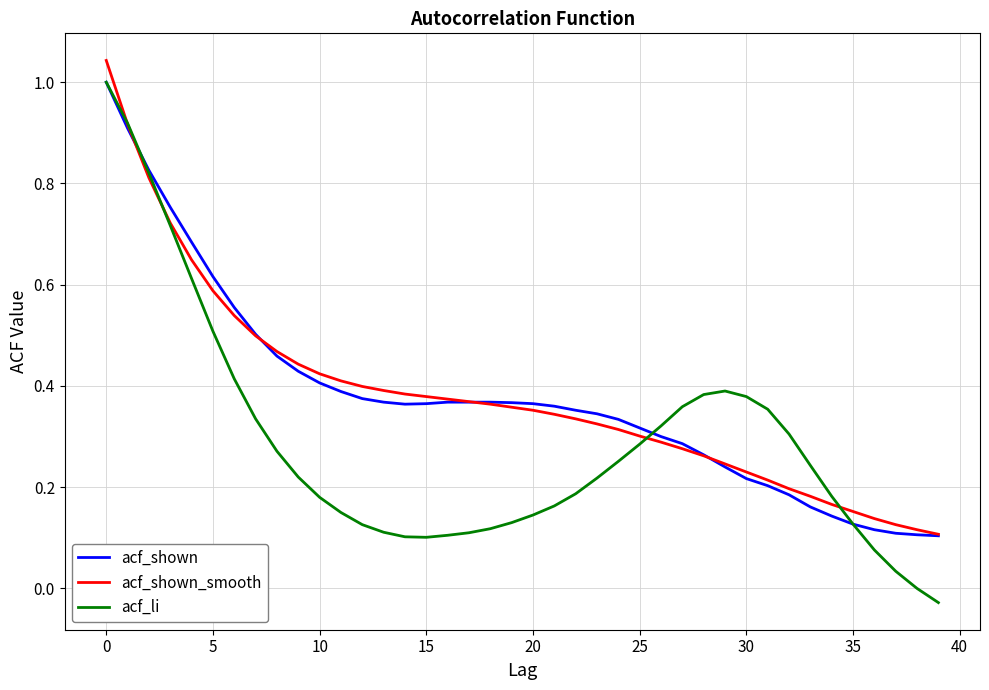

How many lines are shown in the chart?

3